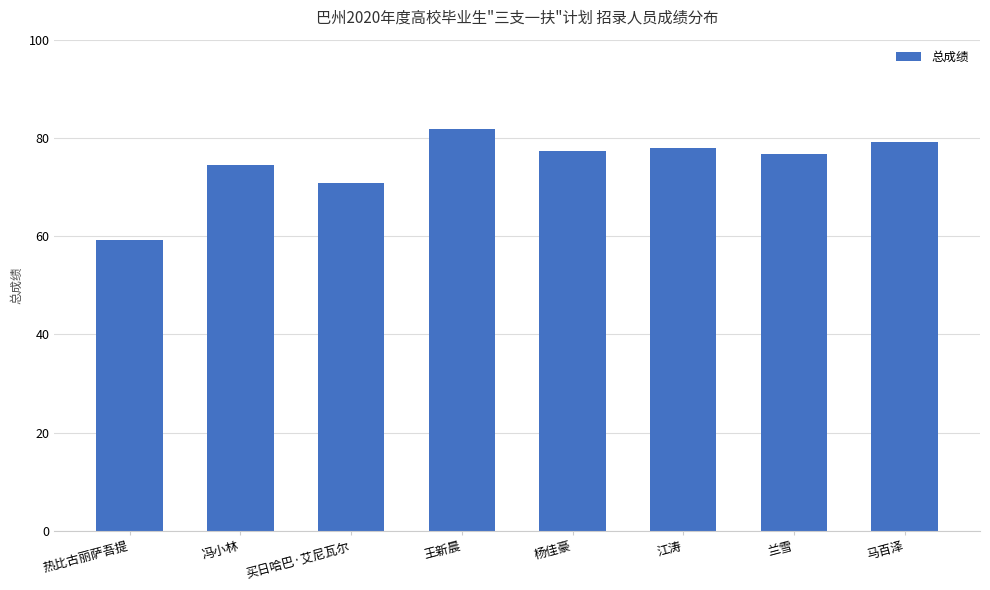

What is the average value?

74.7